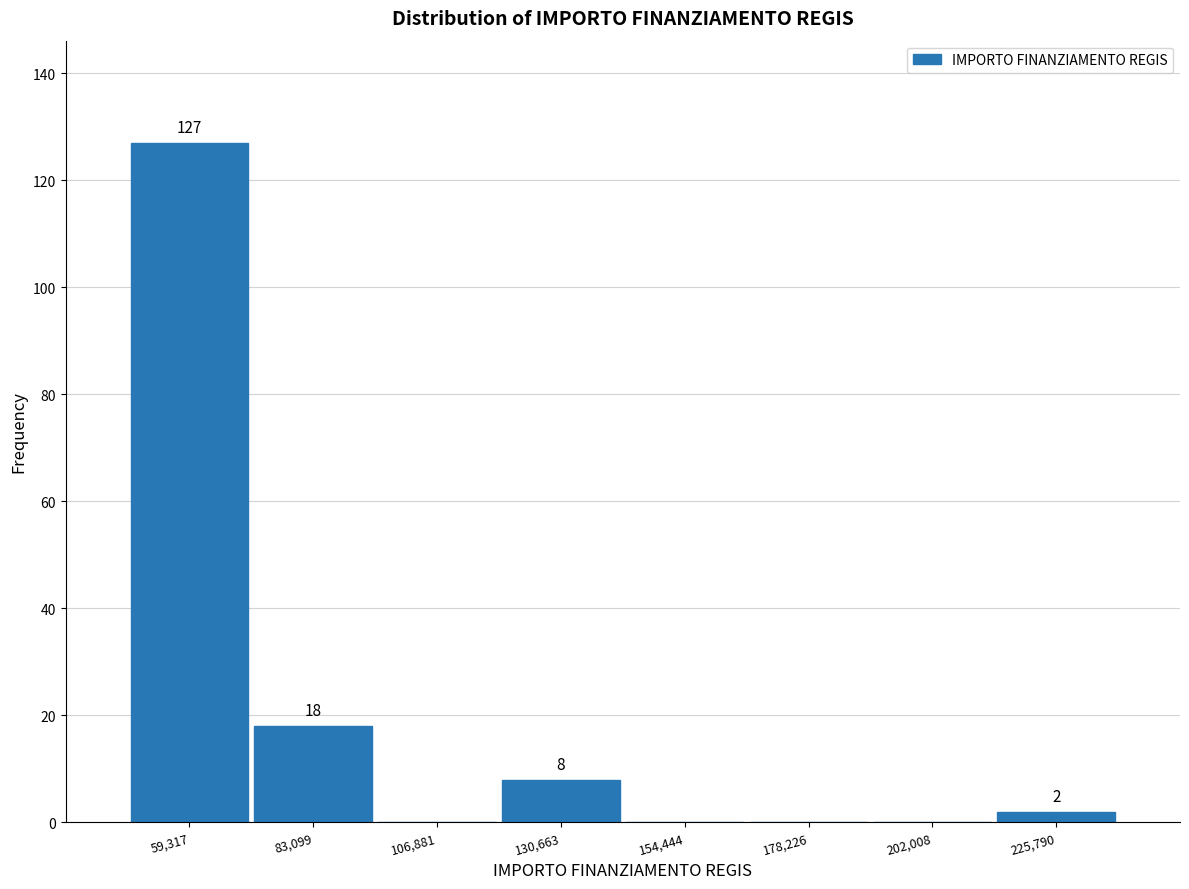

Which range on the x-axis has the tallest bar?

45000 to 70000